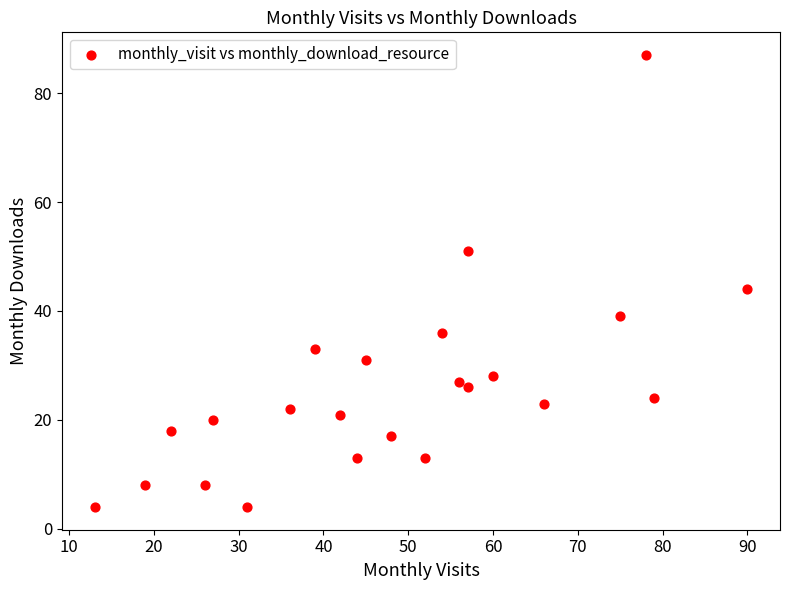

What Y value in the scatter plot is closest to 45?

44